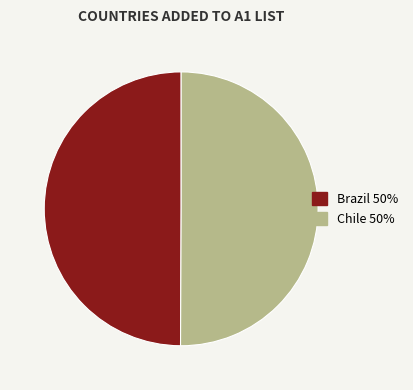

Combined, do Brazil and Chile account for over 50%?

Yes